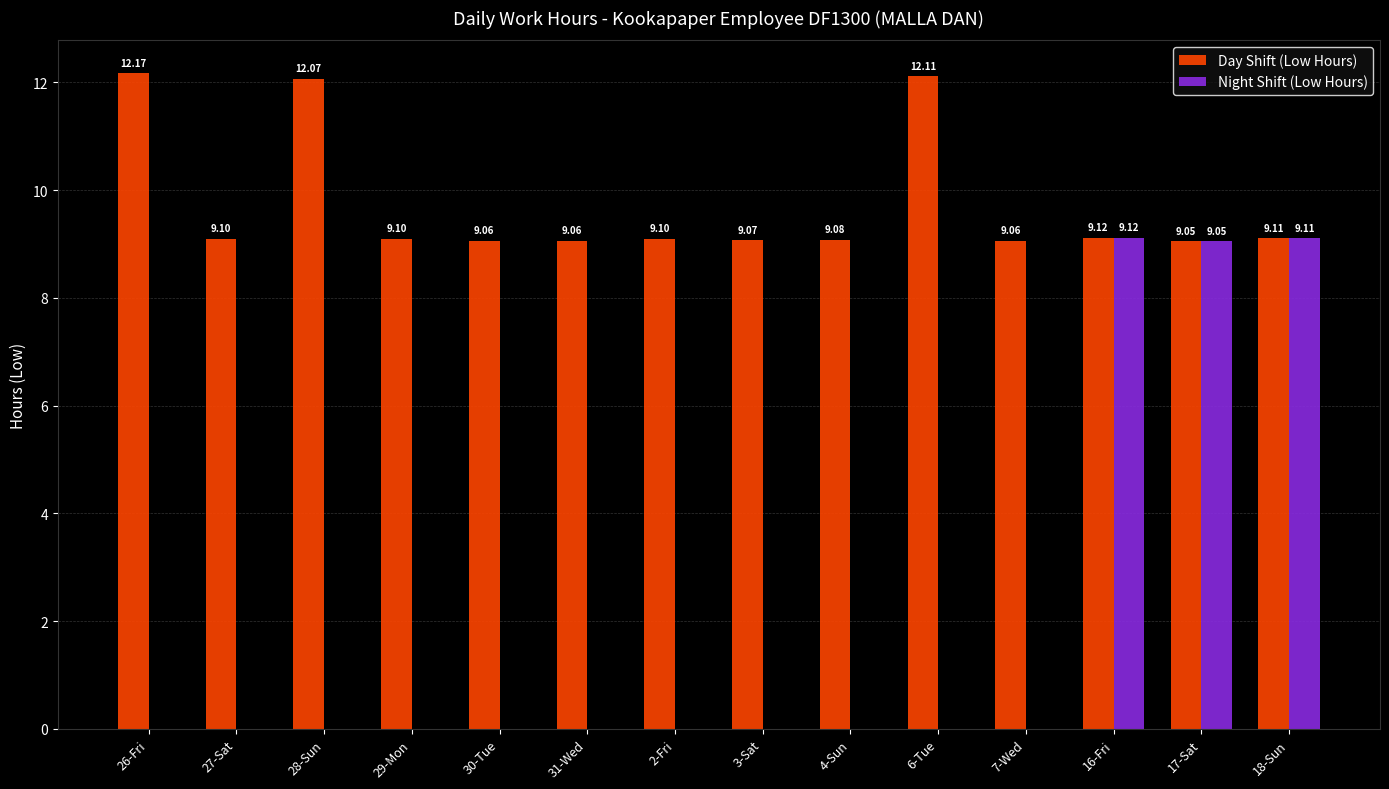

Reading left to right, extract all data points from this chart.

Day Shift (Low Hours): 12.2	9.1	12.1	9.1	9.1	9.1	9.1	9.1	9.1	12.1	9.1	9.1	9.1	9.1
Night Shift (Low Hours): 0.0	0.0	0.0	0.0	0.0	0.0	0.0	0.0	0.0	0.0	0.0	9.1	9.1	9.1